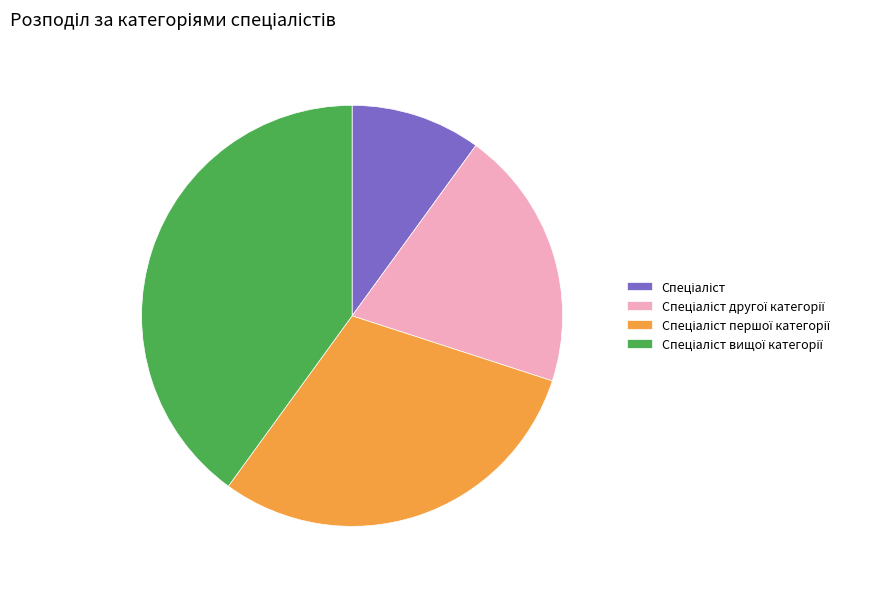

Is there a majority slice in this chart?

No